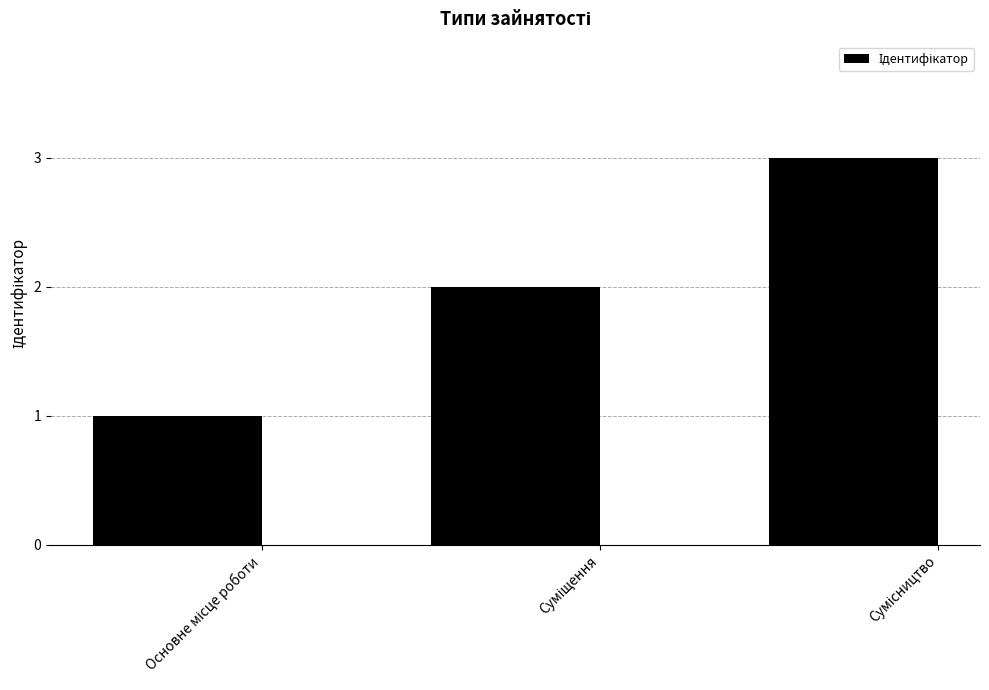

What is the average value?

2